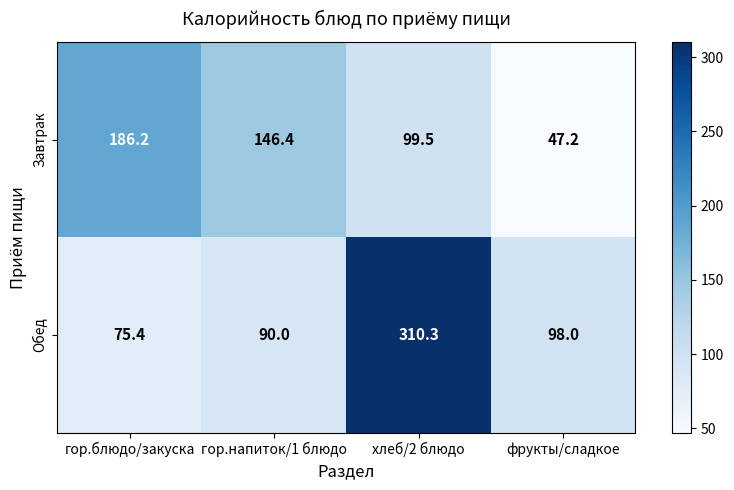

List the series in order of their peak value, lowest first.

Завтрак, Обед